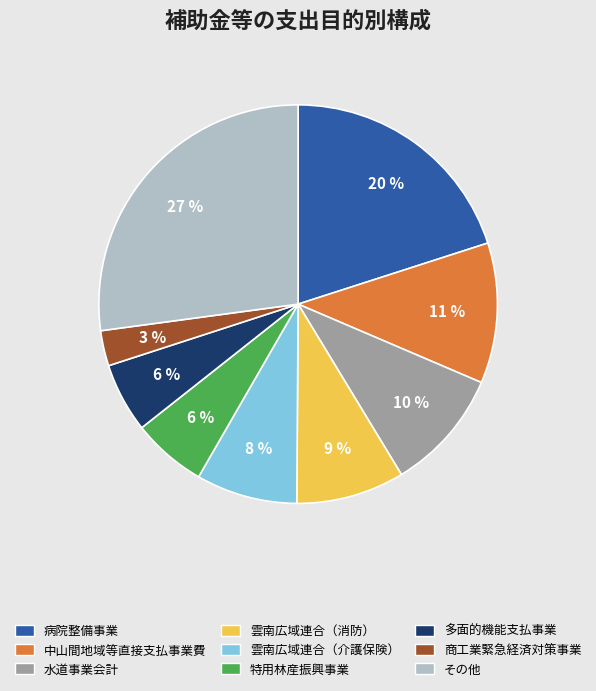

How many segments does this pie chart have?

9